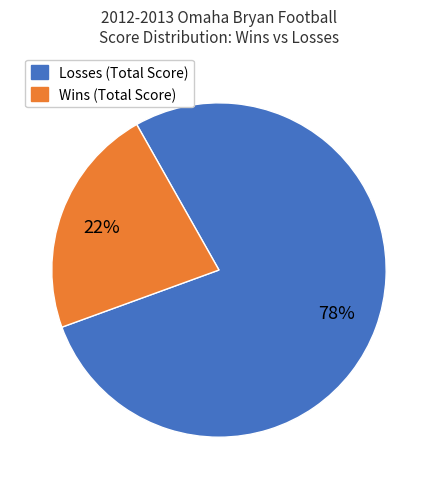

To the nearest percent, what is the average slice percentage?

50%